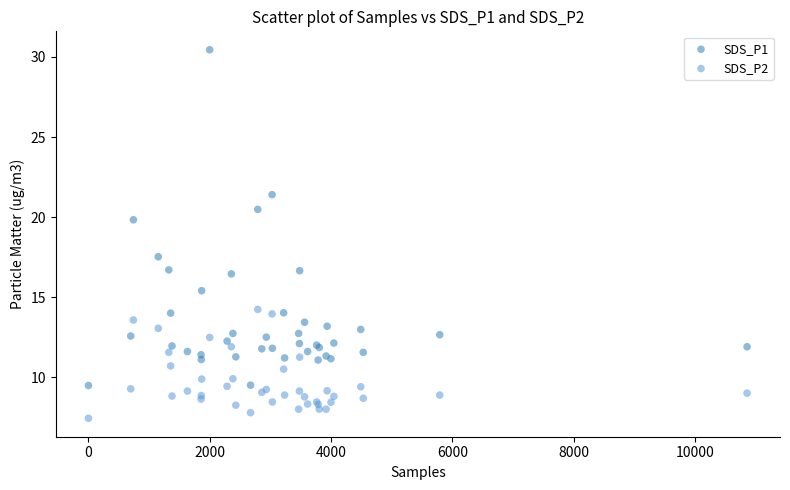

Which series has the widest spread of Y values?

SDS_P1